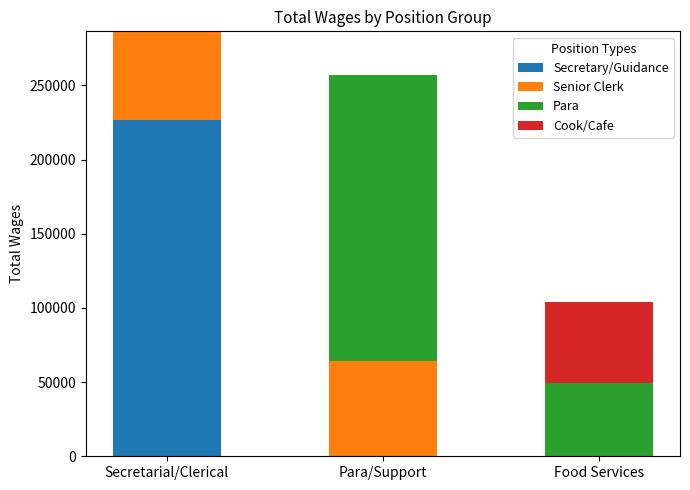

How many data points in Secretary/Guidance are above 0?

1